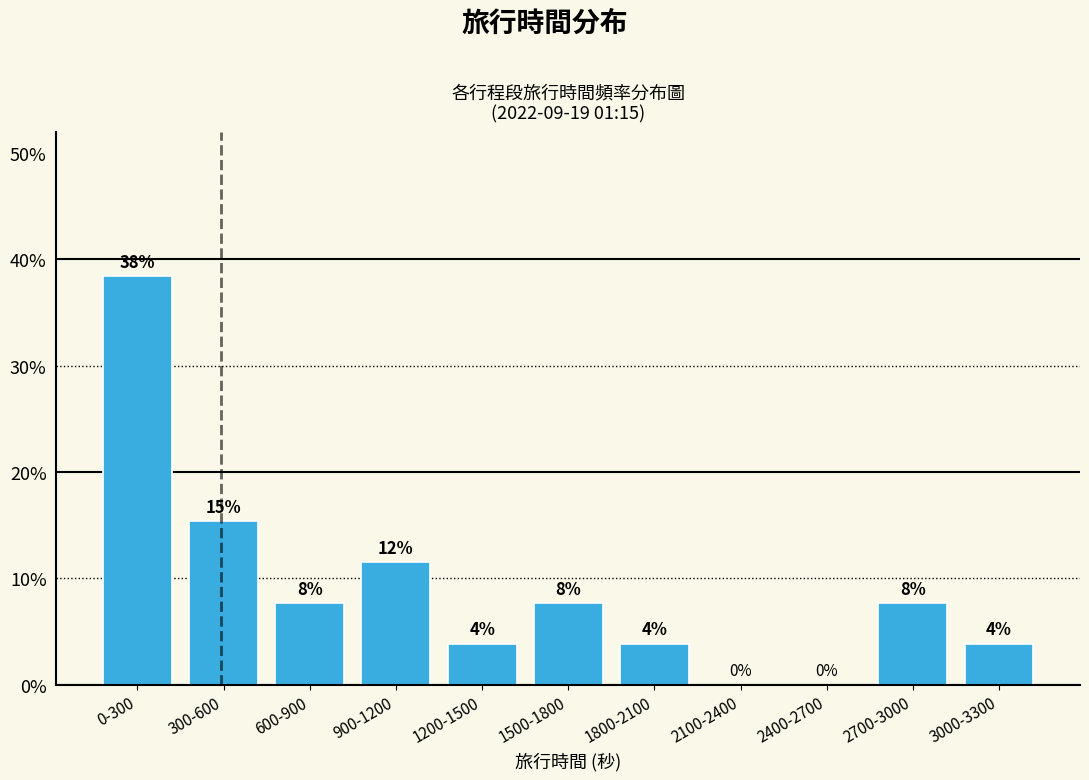

Are the bars horizontal?

No